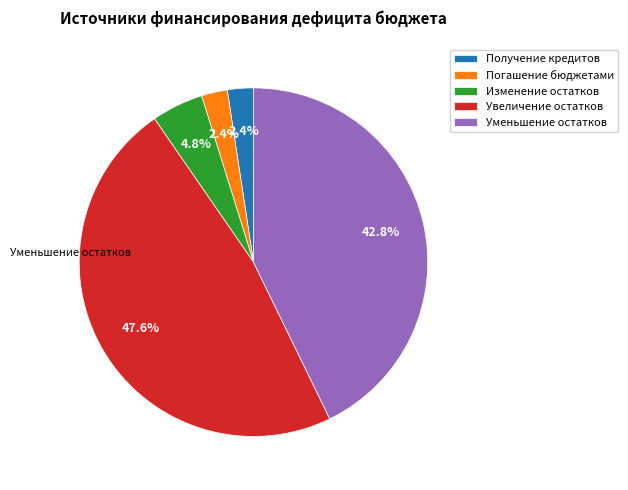

How many segments does this pie chart have?

5